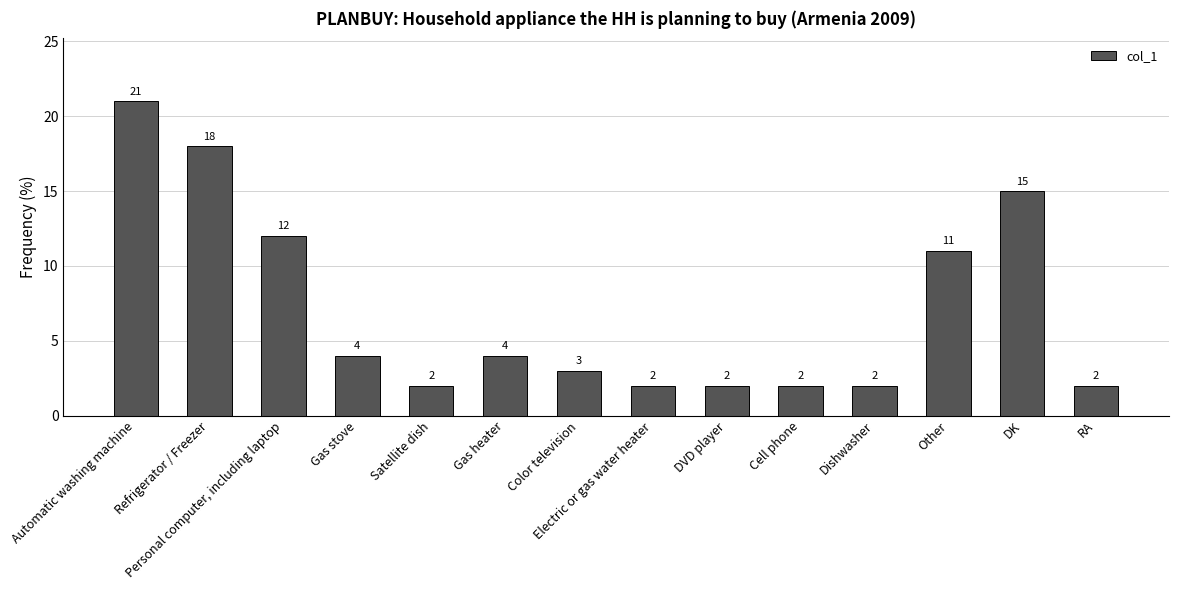

At which category does the chart reach its peak across all series?

Automatic washing machine